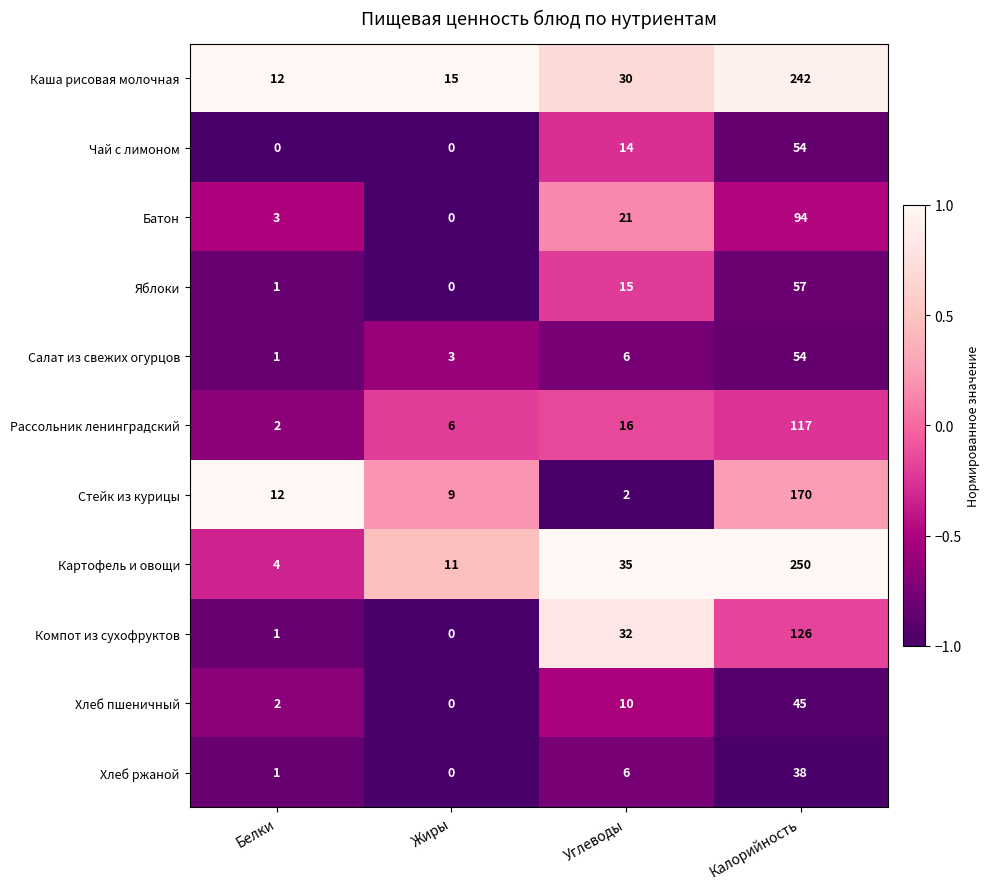

True or false: Яблоки has a value of 57 at Калорийность.

True